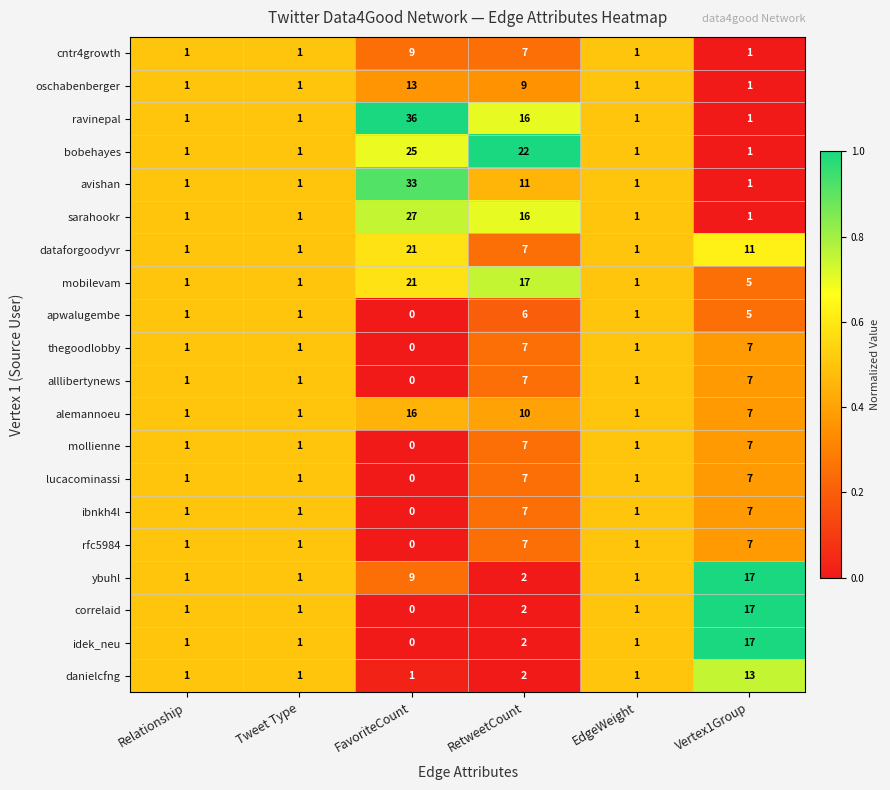

Between Tweet Type and RetweetCount, which series saw the biggest shift?

bobehayes